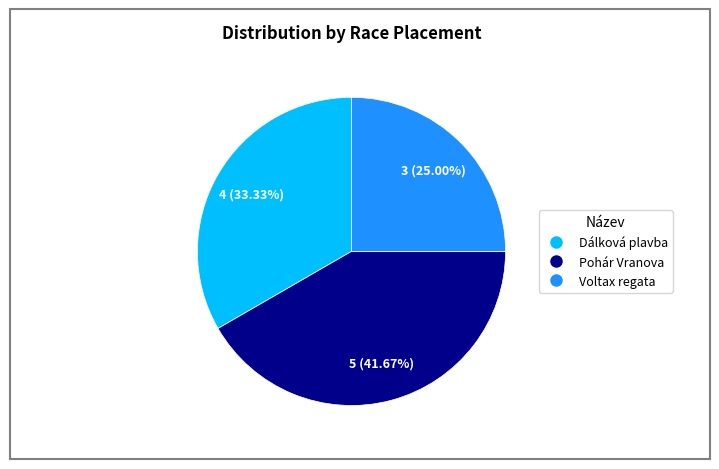

Is there any slice that represents more than half of the pie?

No